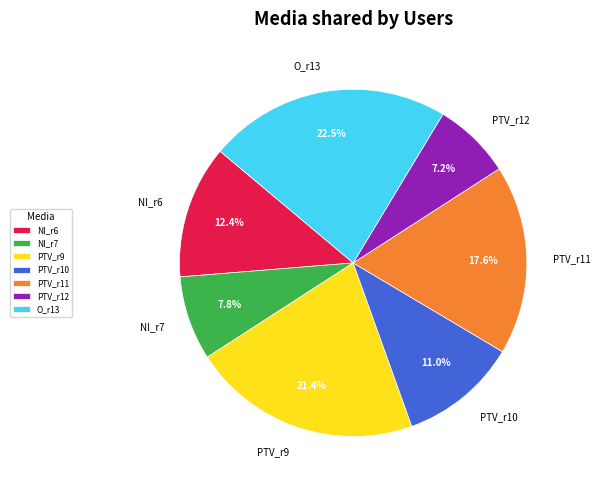

Is NI_r6 the majority of the pie?

No